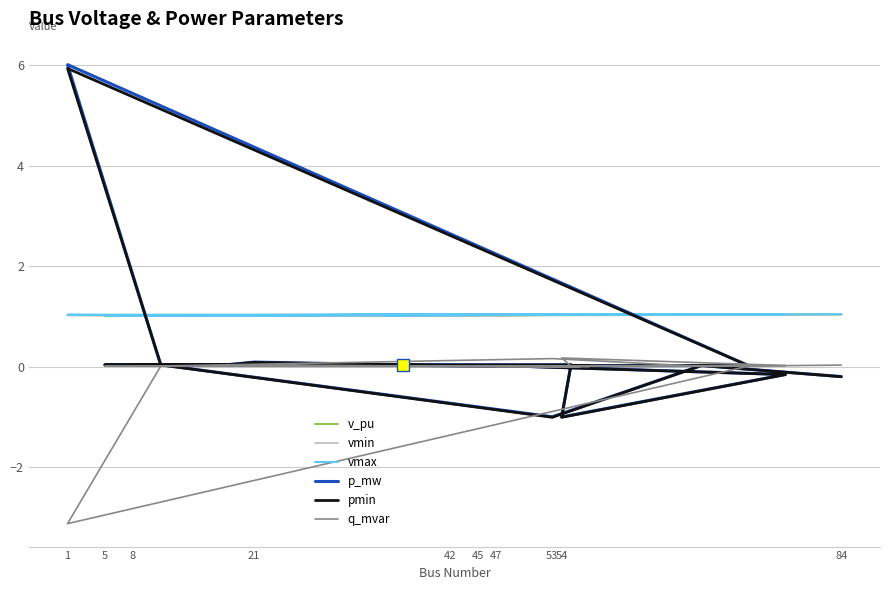

Count the number of categories in the chart.

20